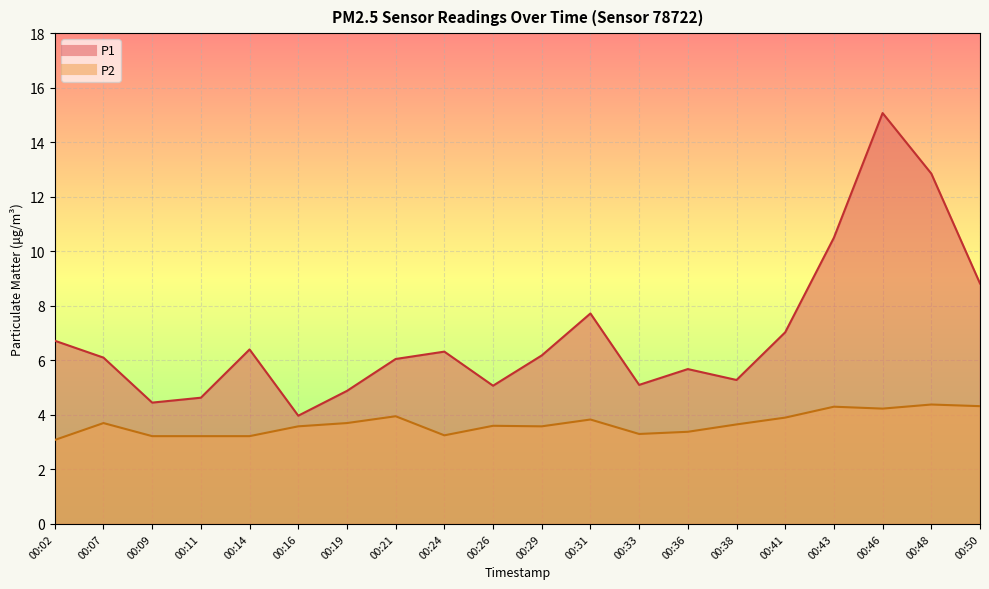

At which category does P1 reach its first local peak?

00:14